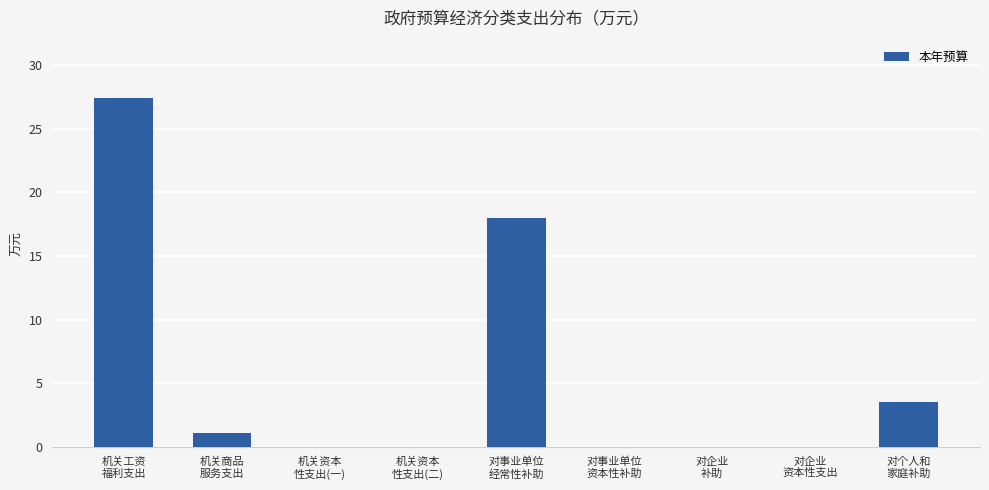

True or false: the data shows -17.2 at 机关资本
性支出(二).

False